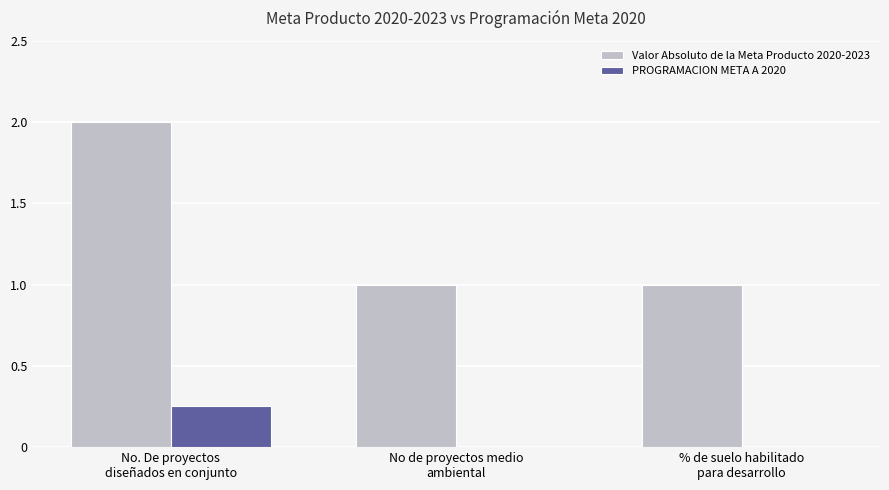

Which series has the largest total across all categories?

Valor Absoluto de la Meta Producto 2020-2023